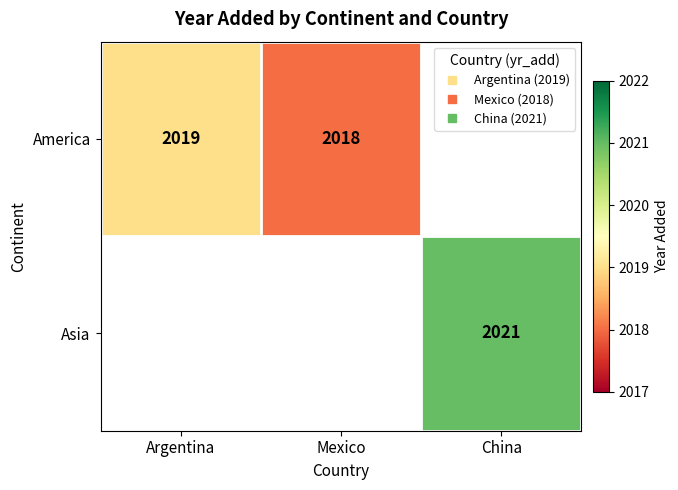

List the series in order of their peak value, lowest first.

America, Asia